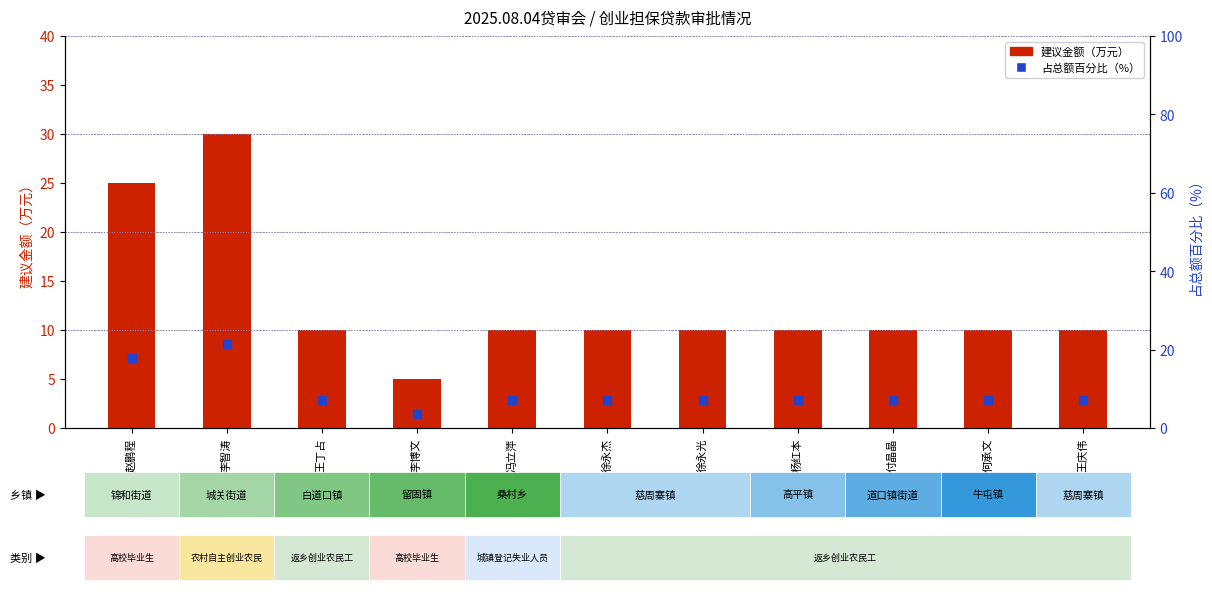

At which category is the sum across all series the highest?

李智涛